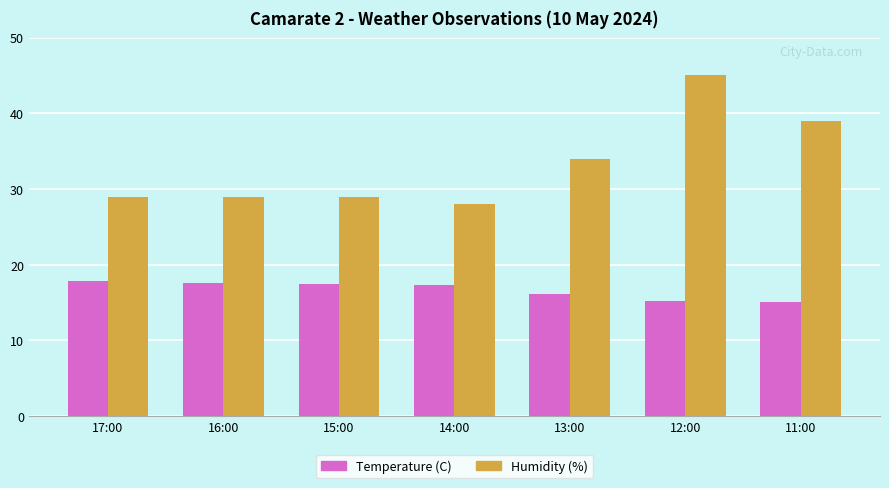

What is the value of the Humidity (%) bar at the 2nd from the left?

29.0